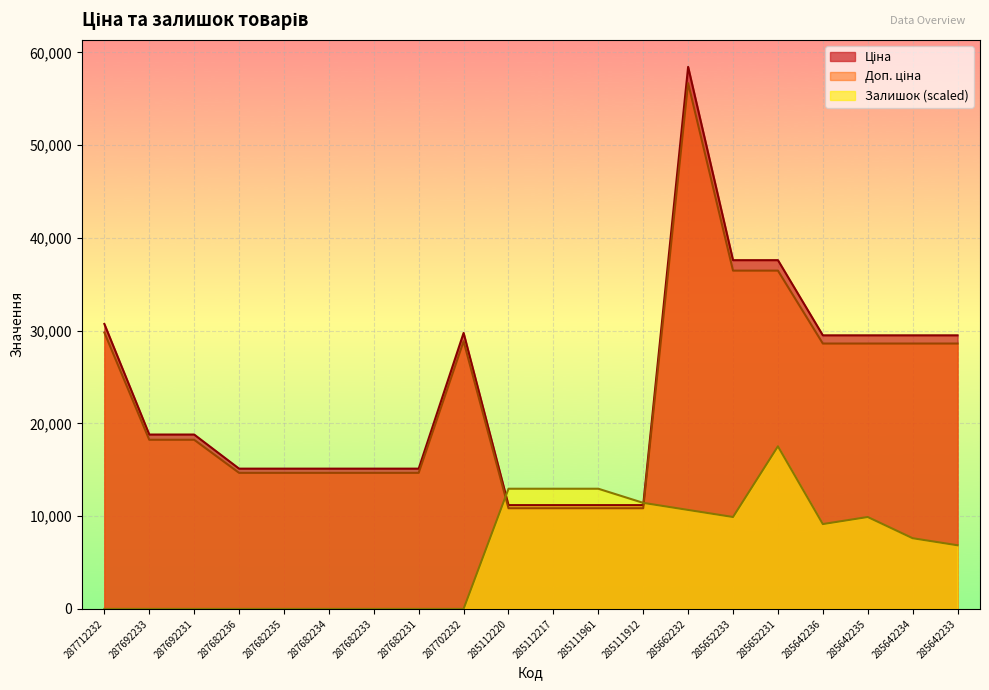

What is the label of the 5th point from the left?

287682235